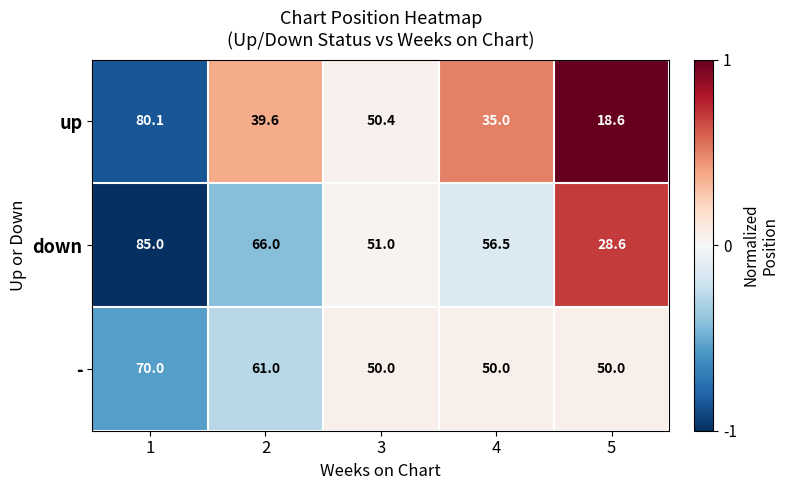

What is the total value across all series at 1?

235.1